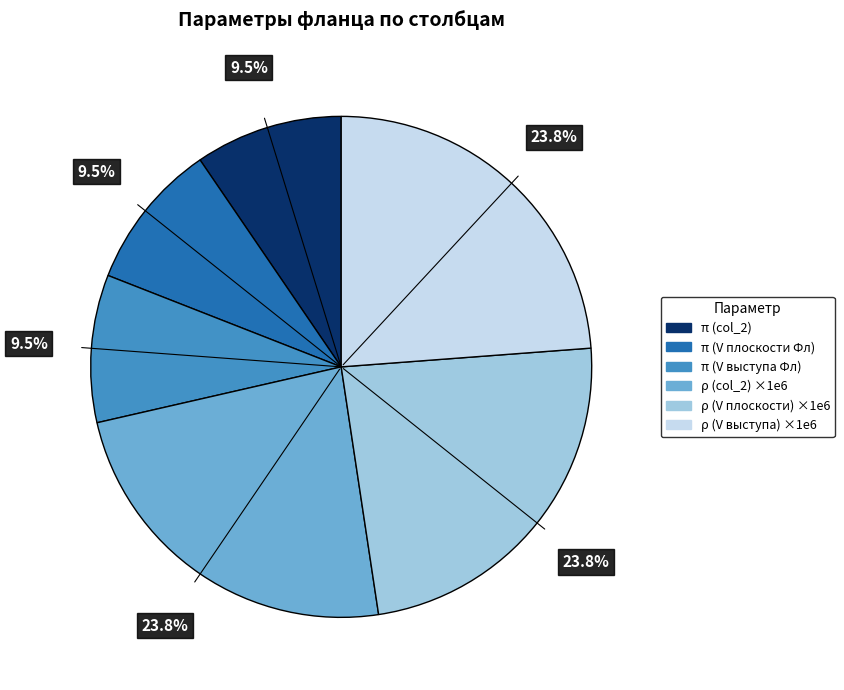

Is there a majority slice in this chart?

No